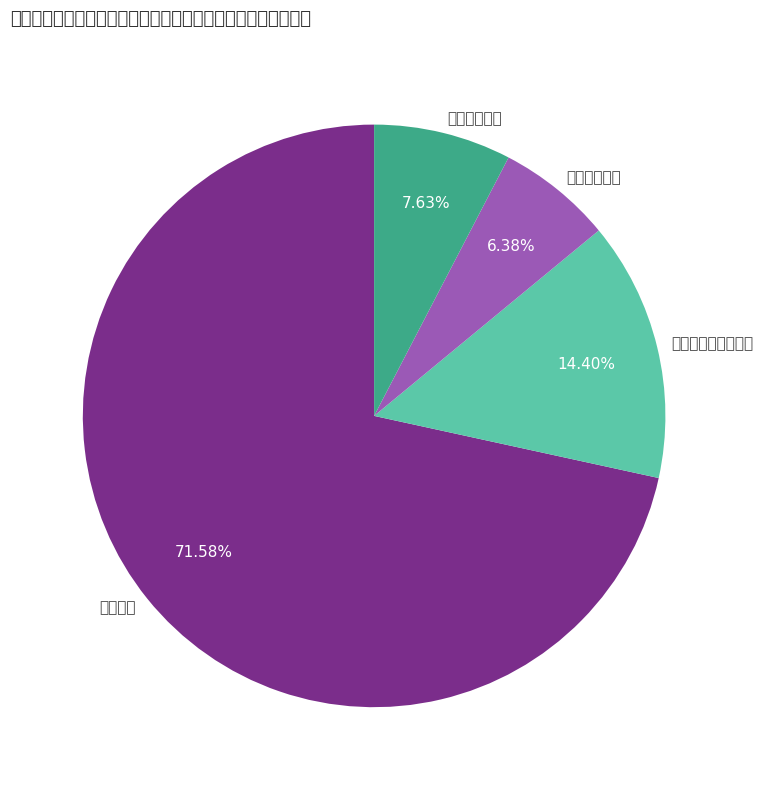

Is it true that 社会保障和就业支出 is 14% of the pie?

True